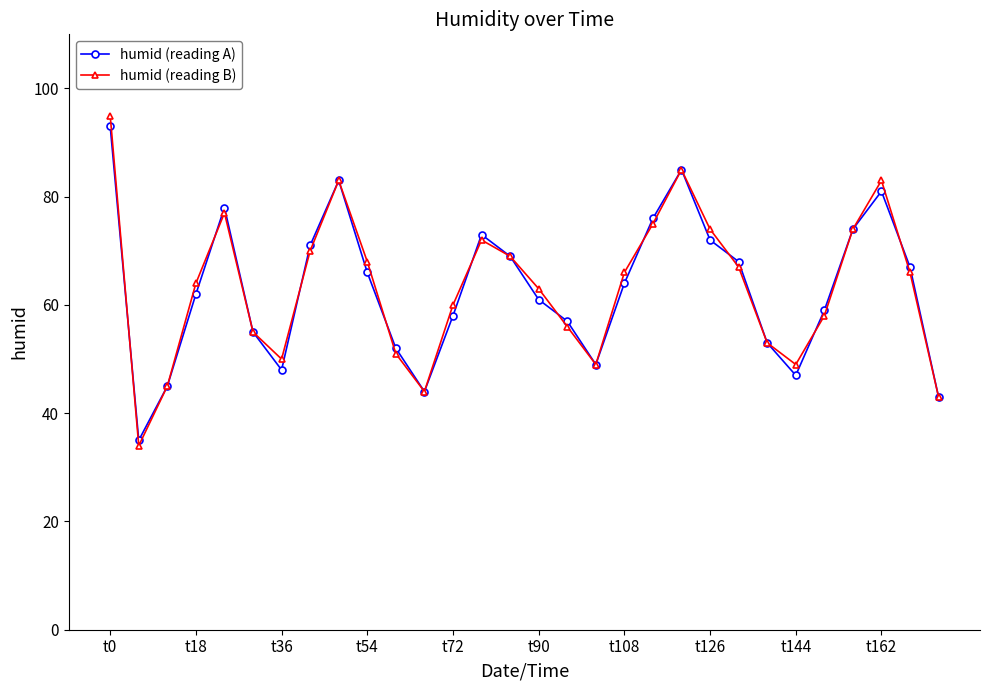

Does the chart have visible grid lines?

No